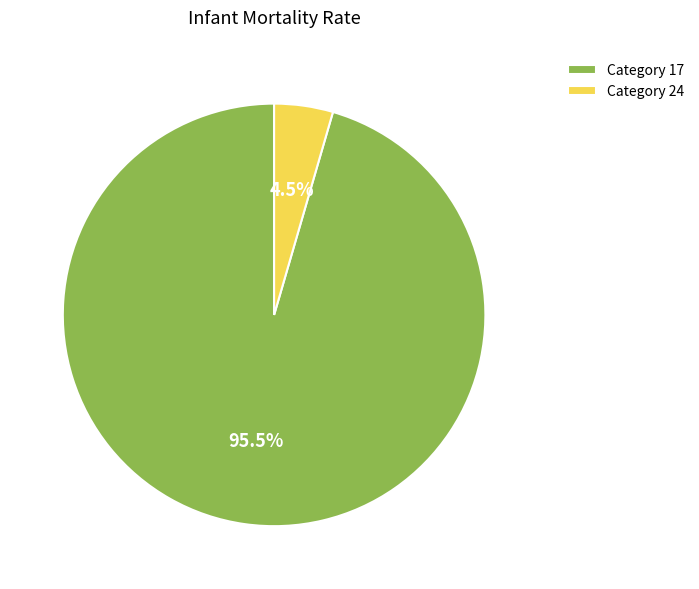

Which has a higher value, Category 17 or Category 24?

Category 17